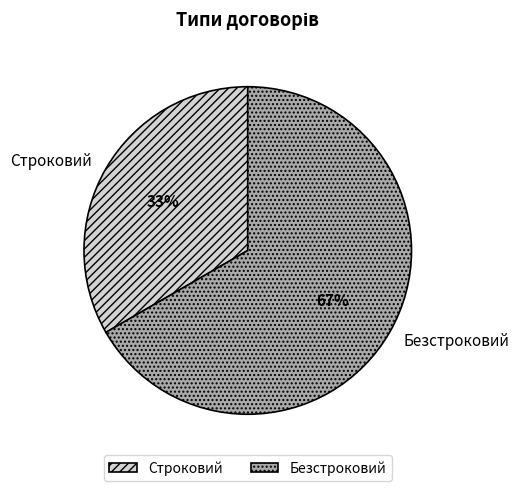

Which category has the biggest portion of the pie?

Безстроковий